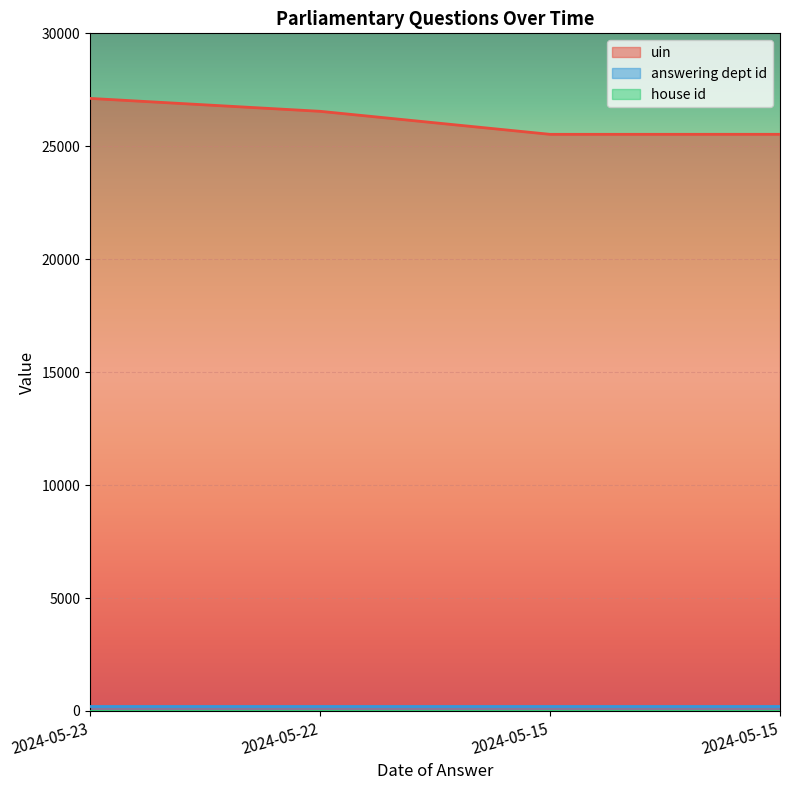

True or false: uin and answering dept id cross at least once.

False